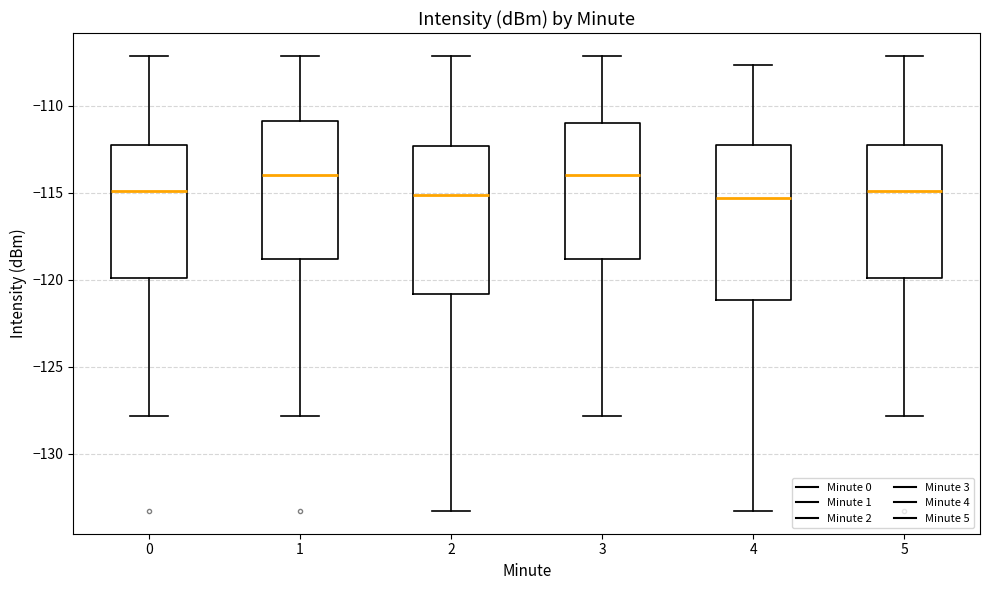

Where does the lower whisker of the box at x = 3 end on the y-axis? The values are not printed on the chart, so give them approximately, as read against the axis.

-128.0